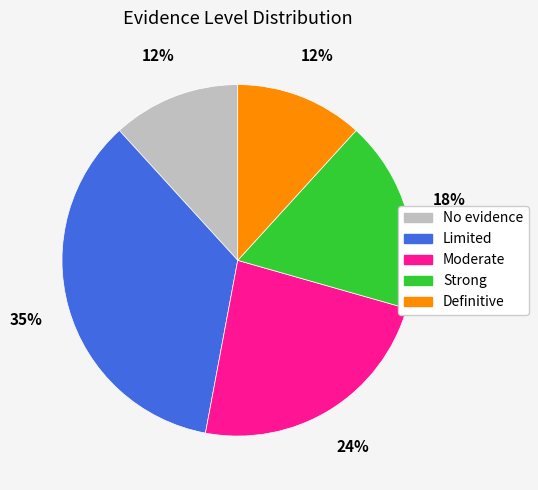

Between No evidence and Strong, which is larger?

Strong